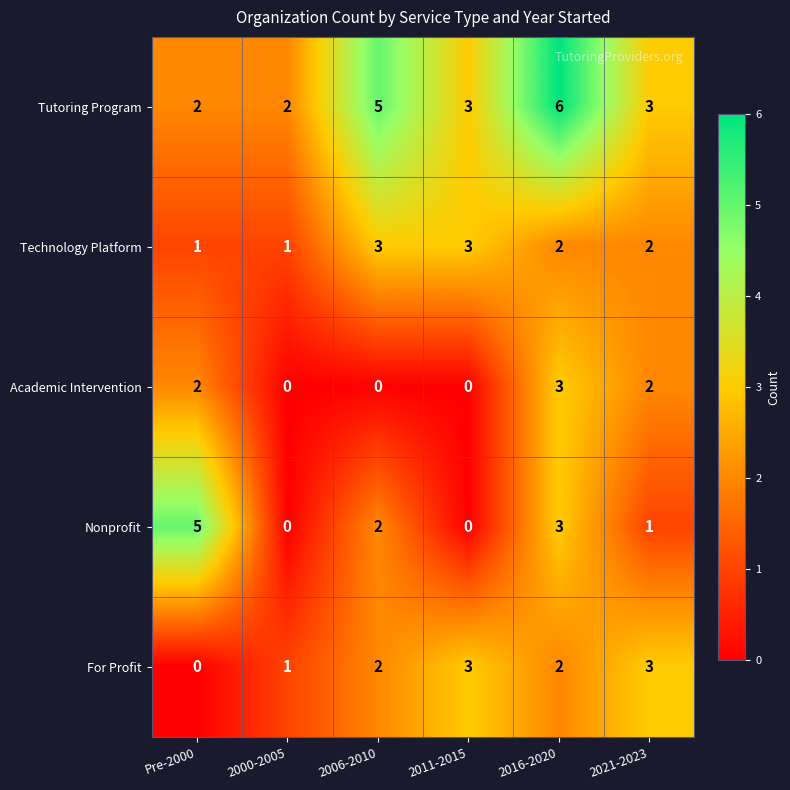

What is the sum of all Technology Platform values?

12